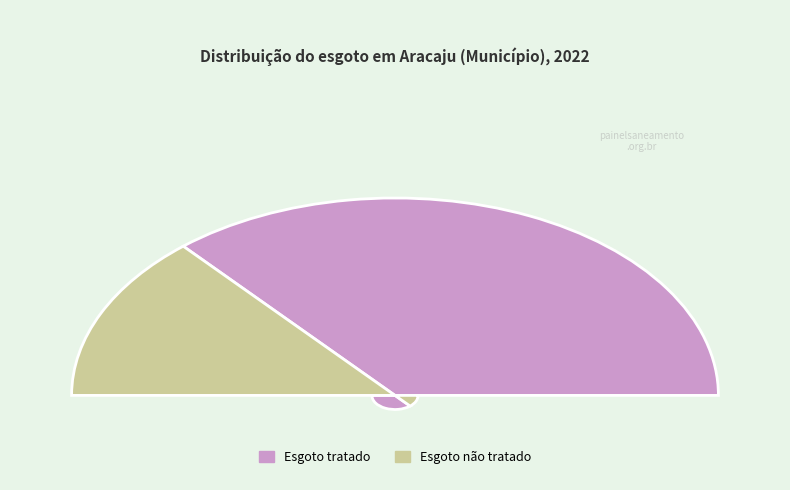

What is the smallest slice in the pie chart?

Esgoto não tratado